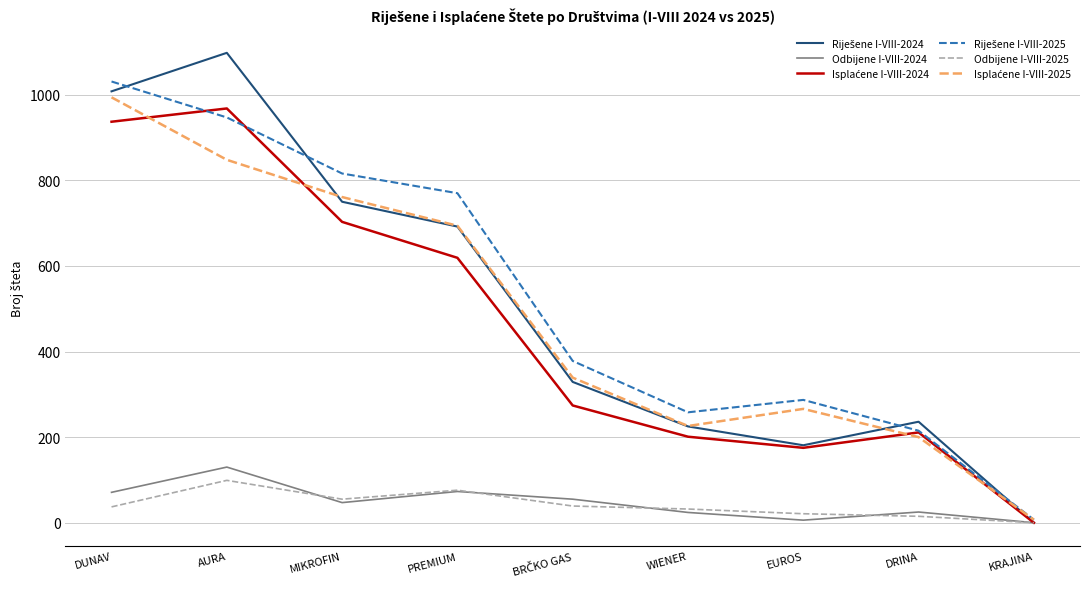

What is the maximum value shown in the chart?

1098